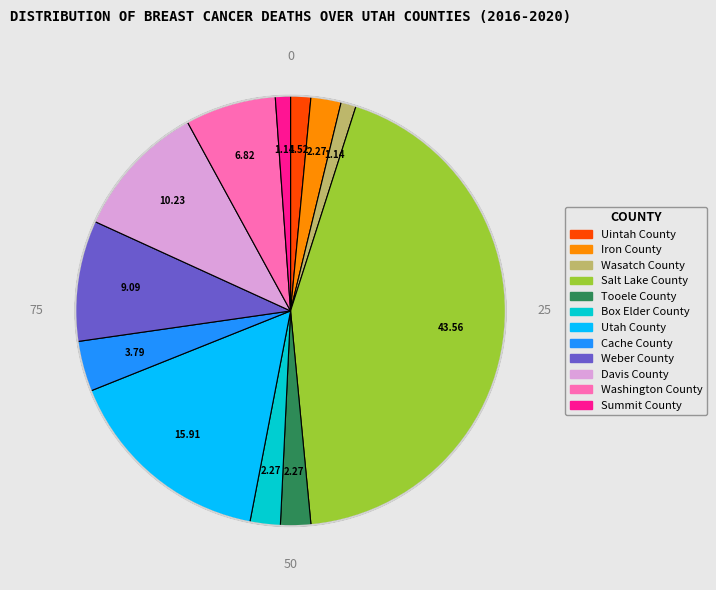

What is the largest slice in the pie chart?

Salt Lake County